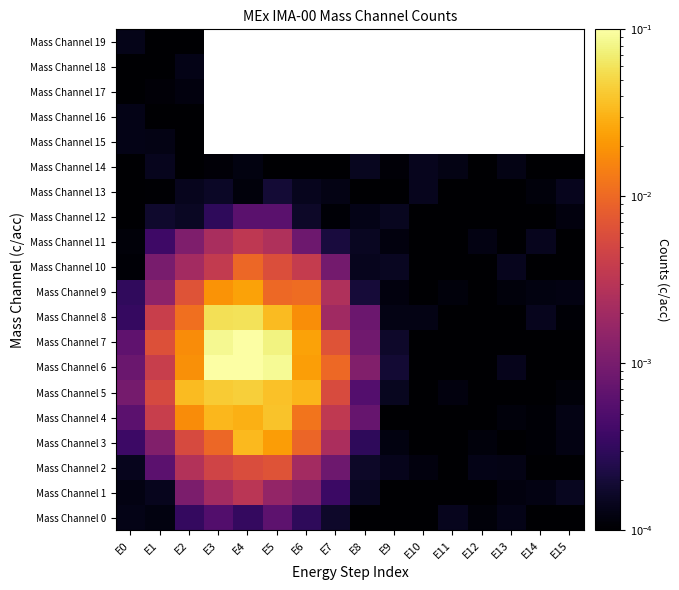

Which category has the lowest value in the Mass Channel 15 series?

E2